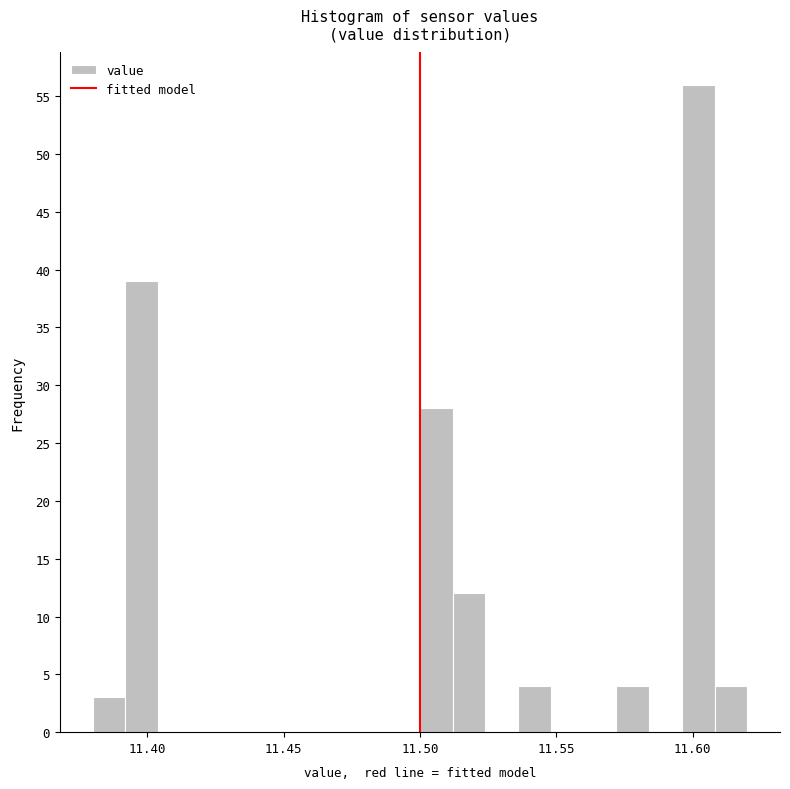

Read against the x-axis, roughly where is the centre of the tallest bar?

11.600